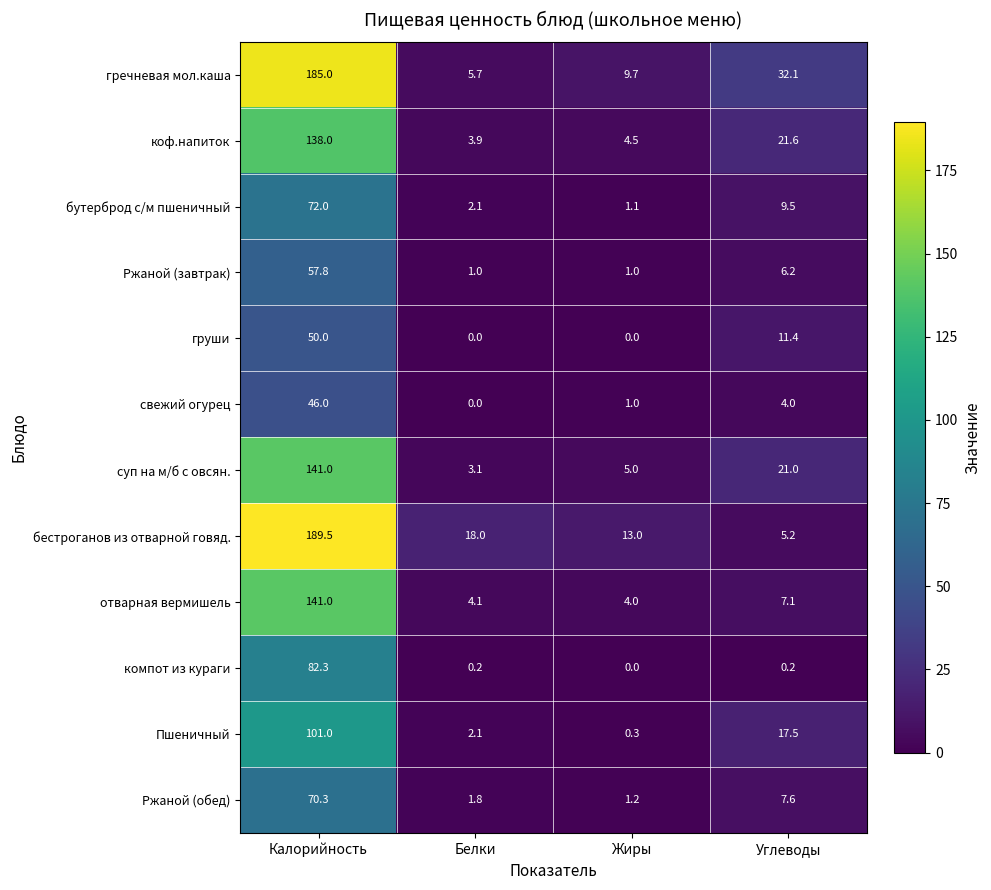

At Углеводы, list the series in order from smallest to largest.

компот из кураги, свежий огурец, бестроганов из отварной говяд., Ржаной (завтрак), отварная вермишель, Ржаной (обед), бутерброд с/м пшеничный, груши, Пшеничный, суп на м/б с овсян., коф.напиток, гречневая мол.каша